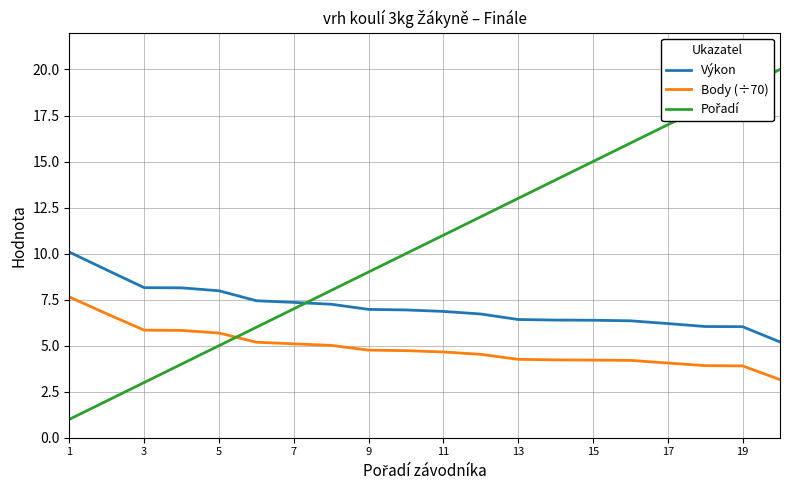

How many lines are shown in the chart?

3